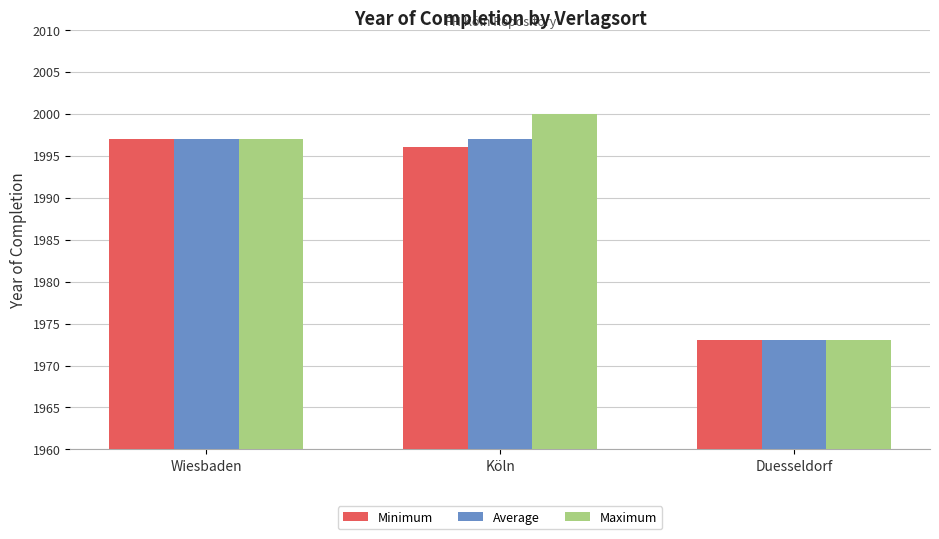

Rank the categories by Maximum value from lowest to highest.

Duesseldorf, Wiesbaden, Köln